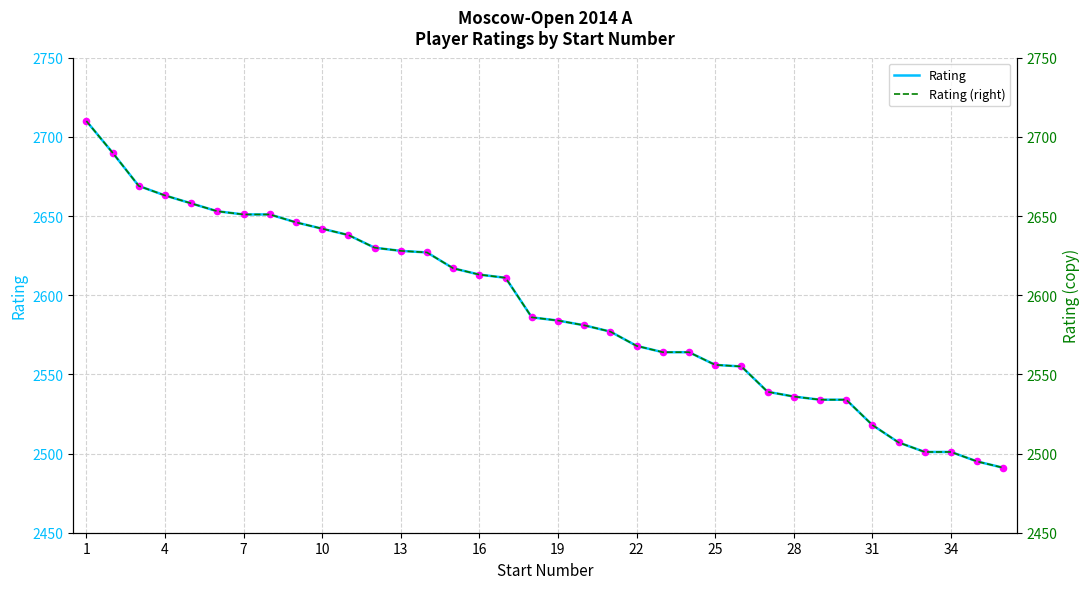

At how many categories does at least one series exceed 2637?

11